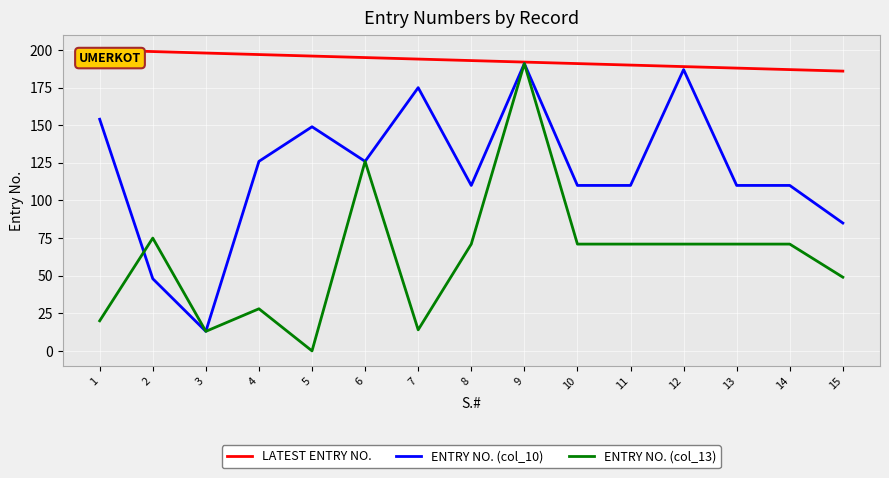

At which category is the sum across all series the highest?

9